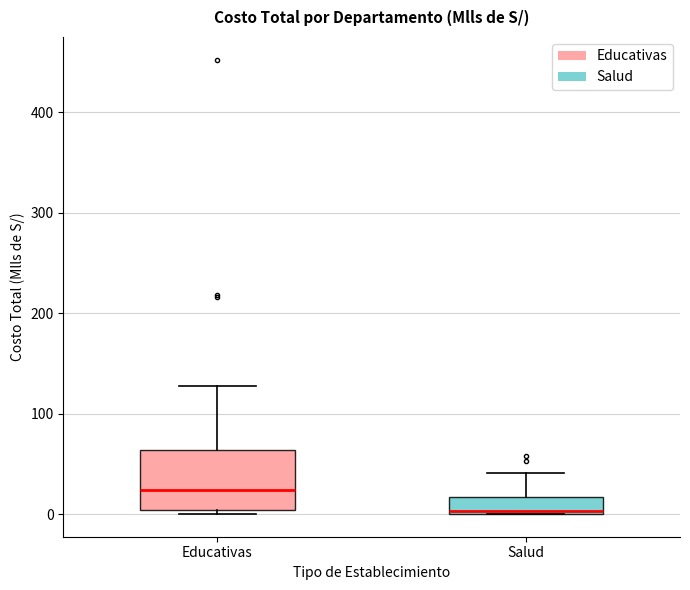

Reading left to right, transcribe this box plot: for each box, give where its median line is, the range the box spans, and where its two whiskers end, as read against the y-axis. The values are not printed on the chart, so give them approximately, as read against the axis.

Educativas: median 20, box 0 to 60, whiskers 0 (just below the box's lower edge) to 130
Salud: median 0, box 0 to 20, whiskers 0 to 40